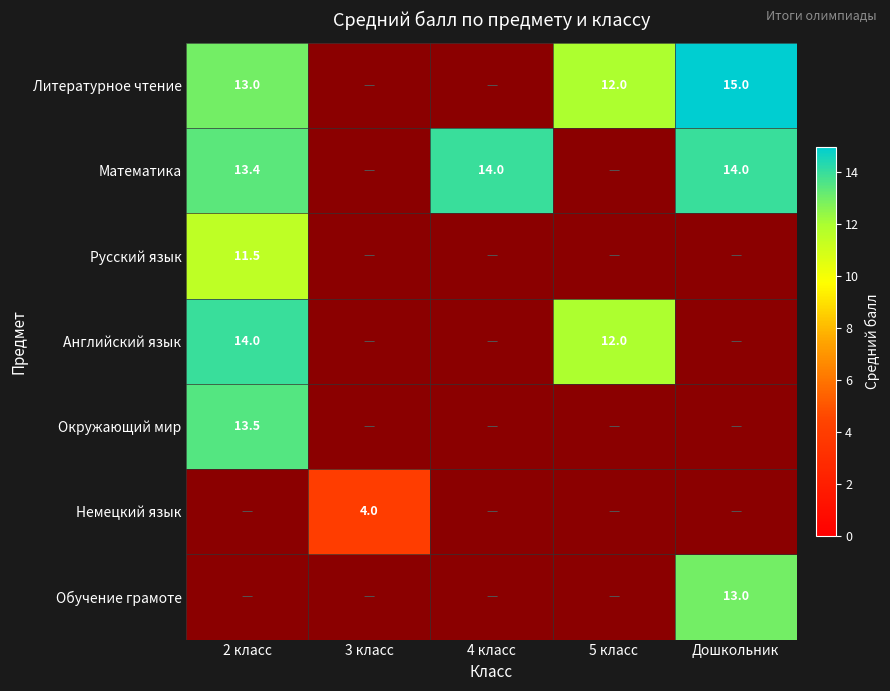

The Обучение грамоте series shows 0.0 at 4 класс. True or false?

True